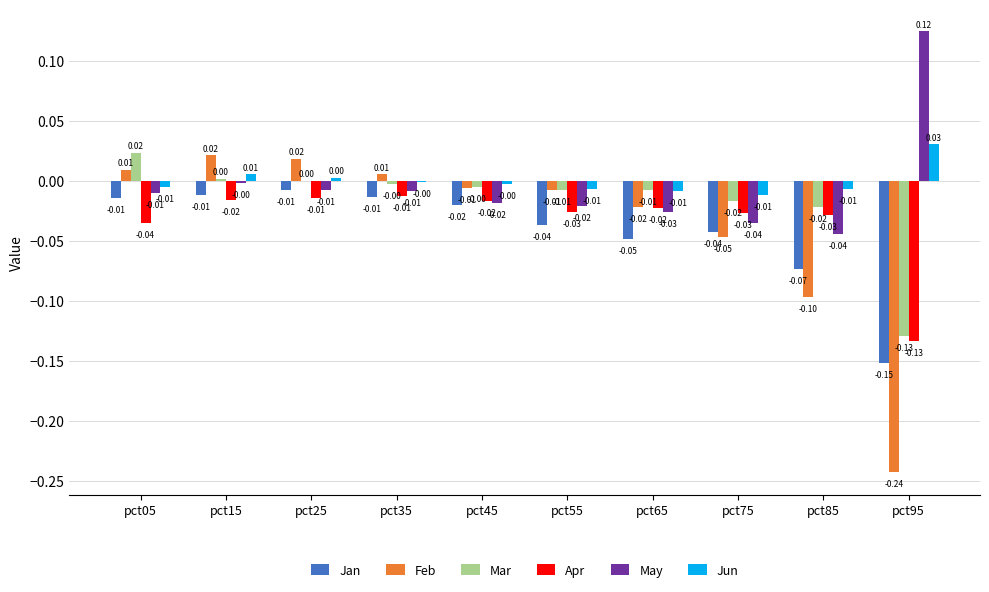

Between pct35 and pct95, which series saw the biggest shift?

Feb